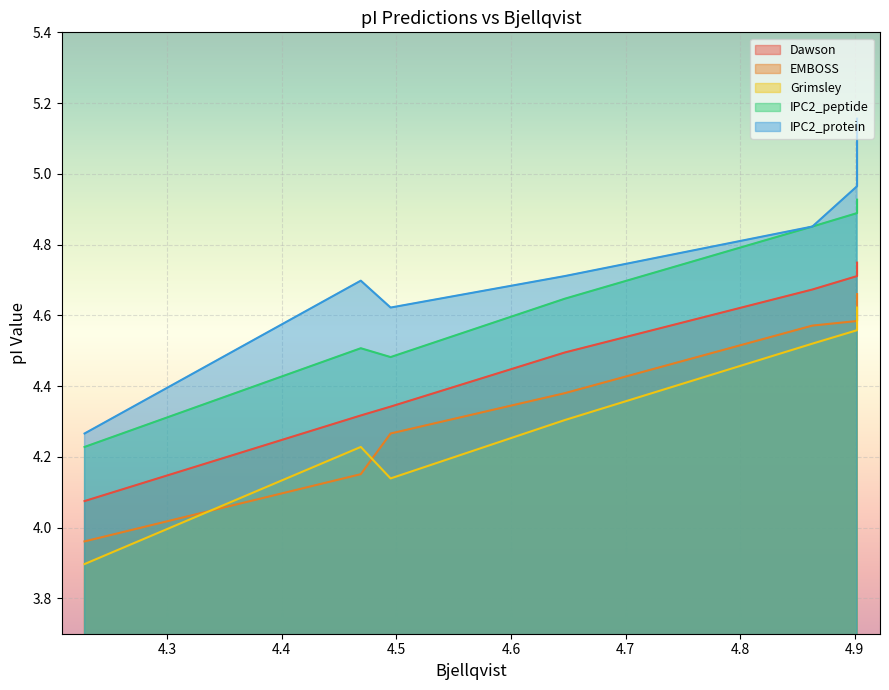

True or false: Dawson and EMBOSS intersect in this chart.

False